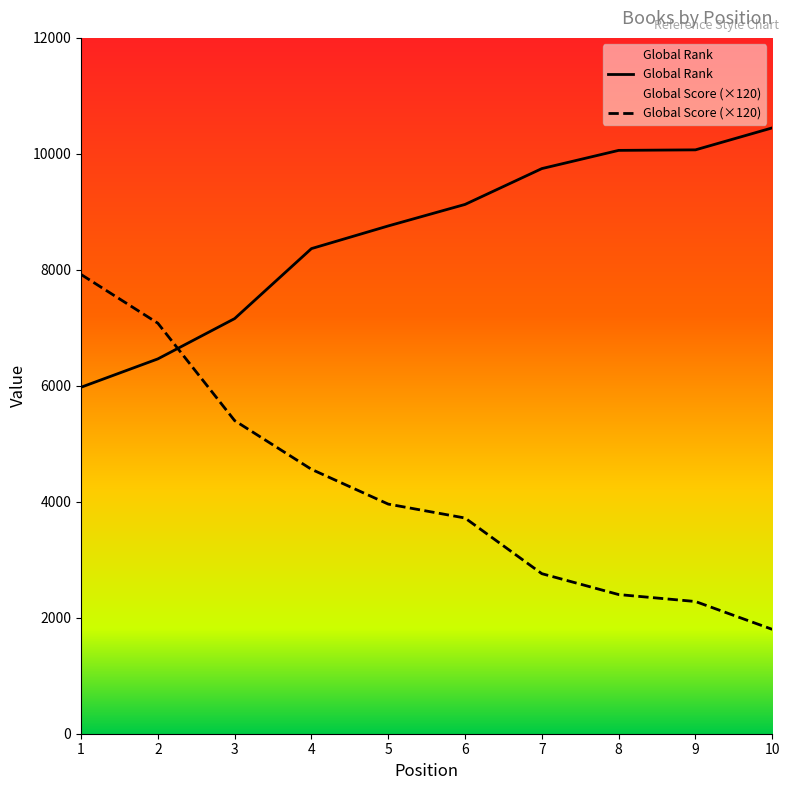

Which category has the highest value across all series?

10